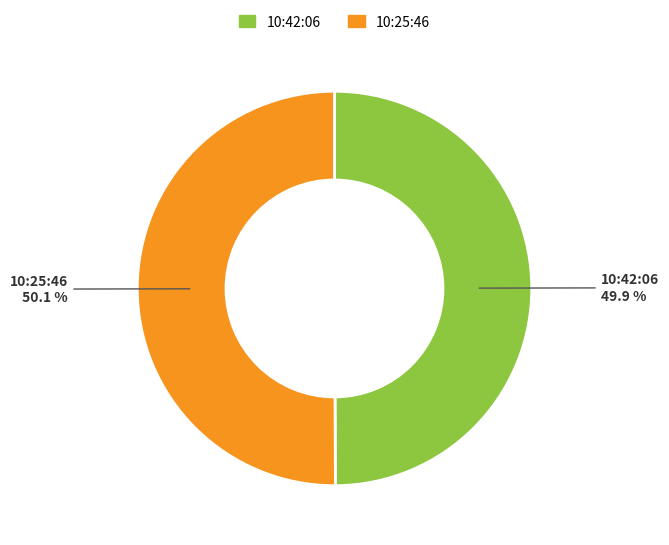

Does any single category account for the majority?

Yes